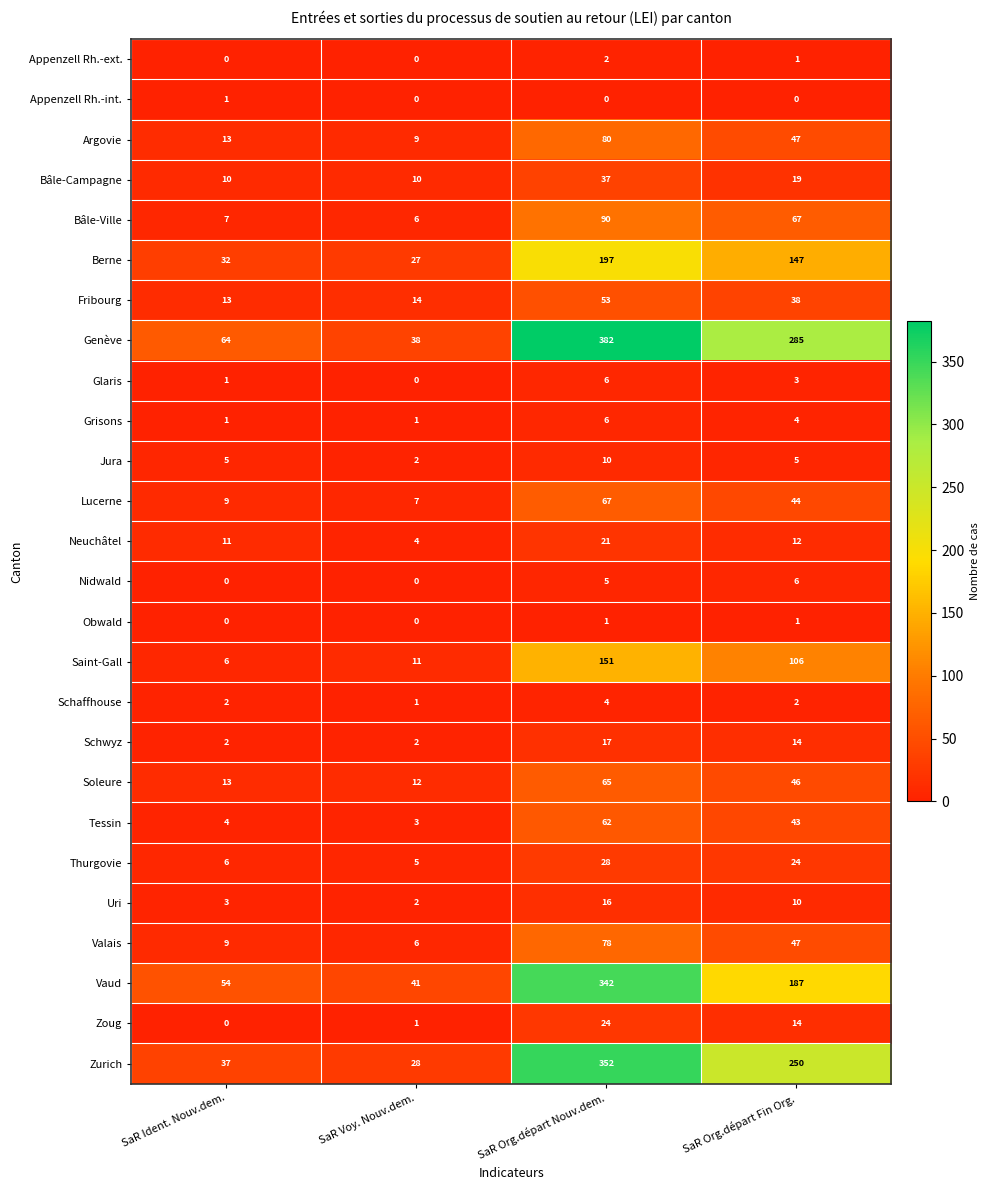

True or false: Bâle-Ville has a value of 7 at SaR Ident. Nouv.dem..

True